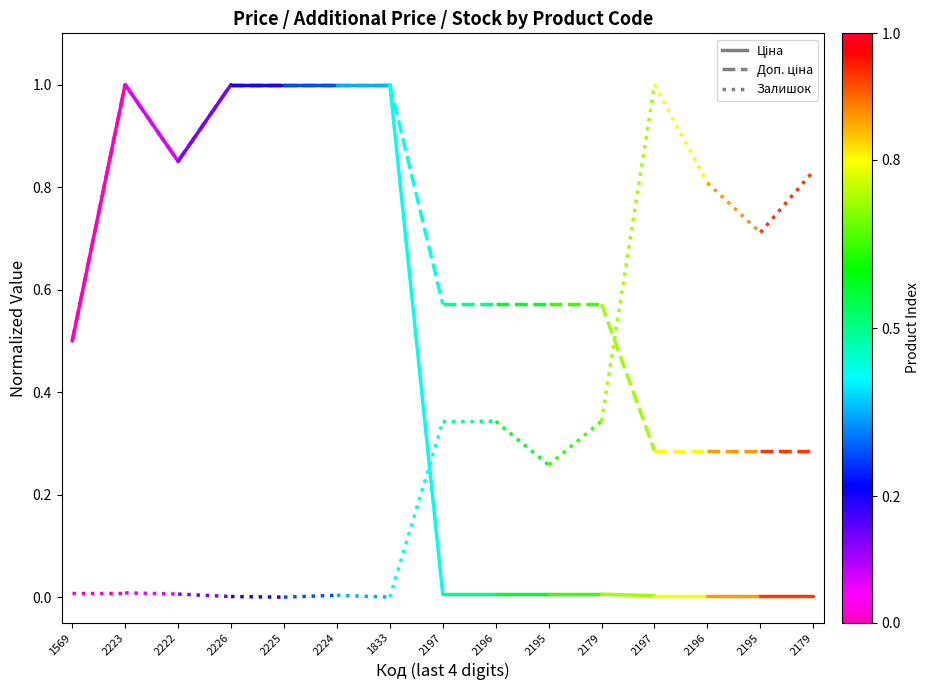

Where is Ціна nearest to the value 0?

1569